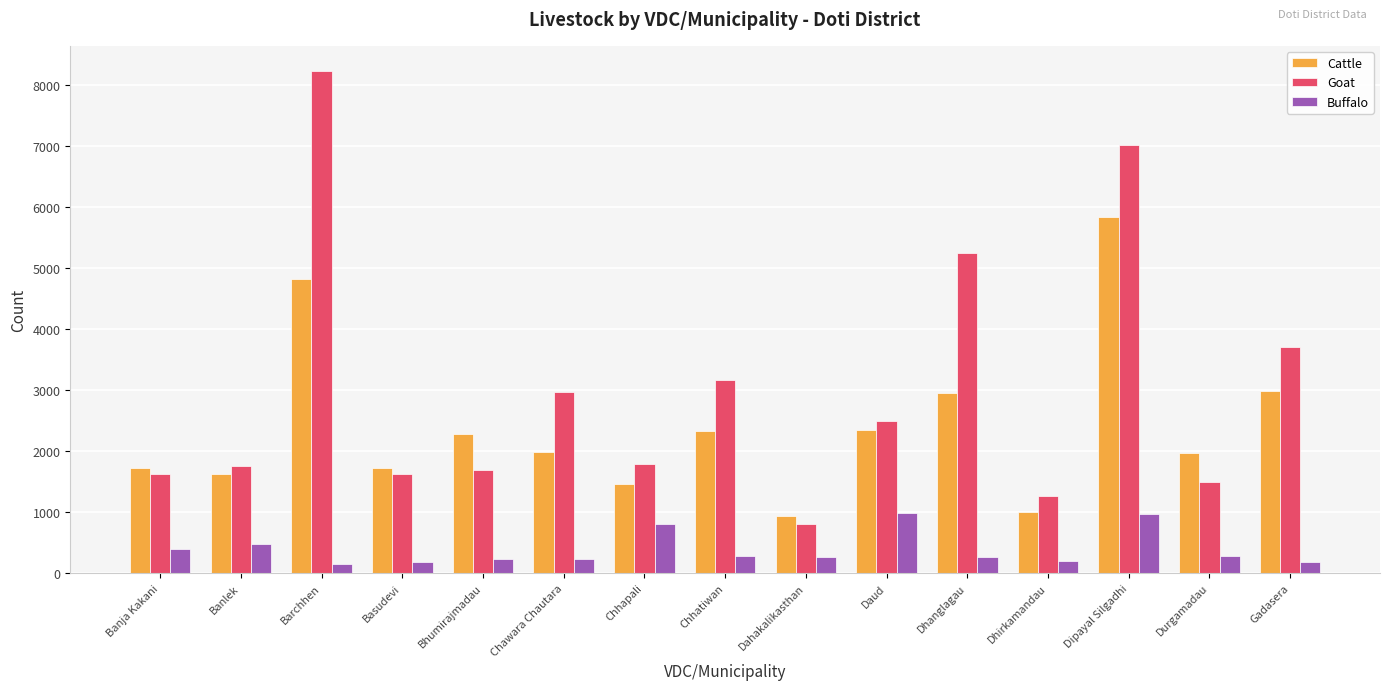

What is the difference between the Cattle values at Banlek and Basudevi?

106